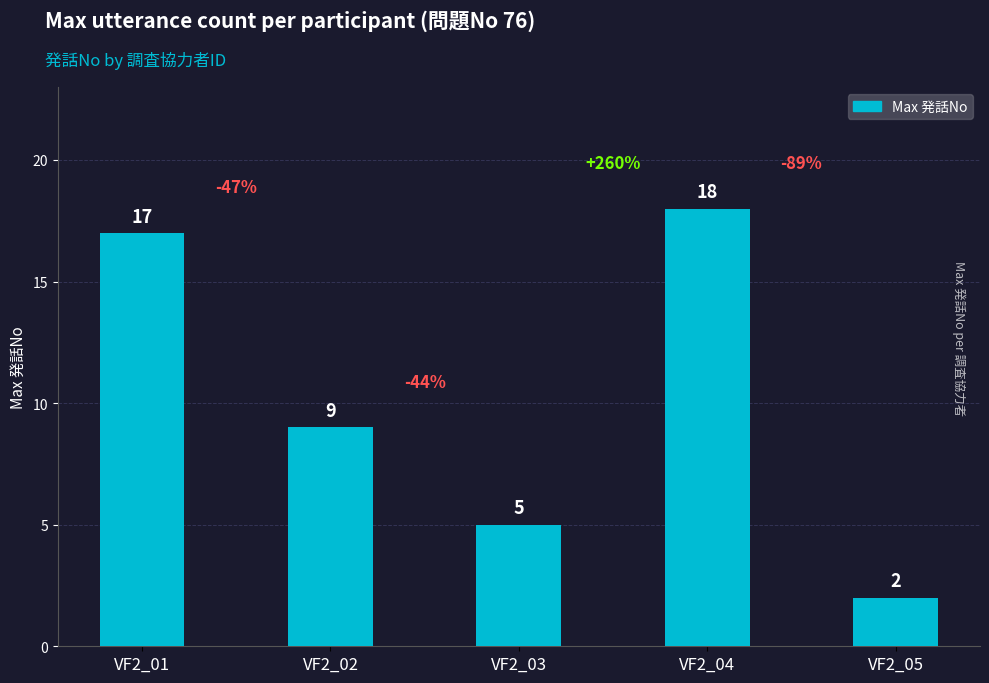

Count the number of categories in the chart.

5